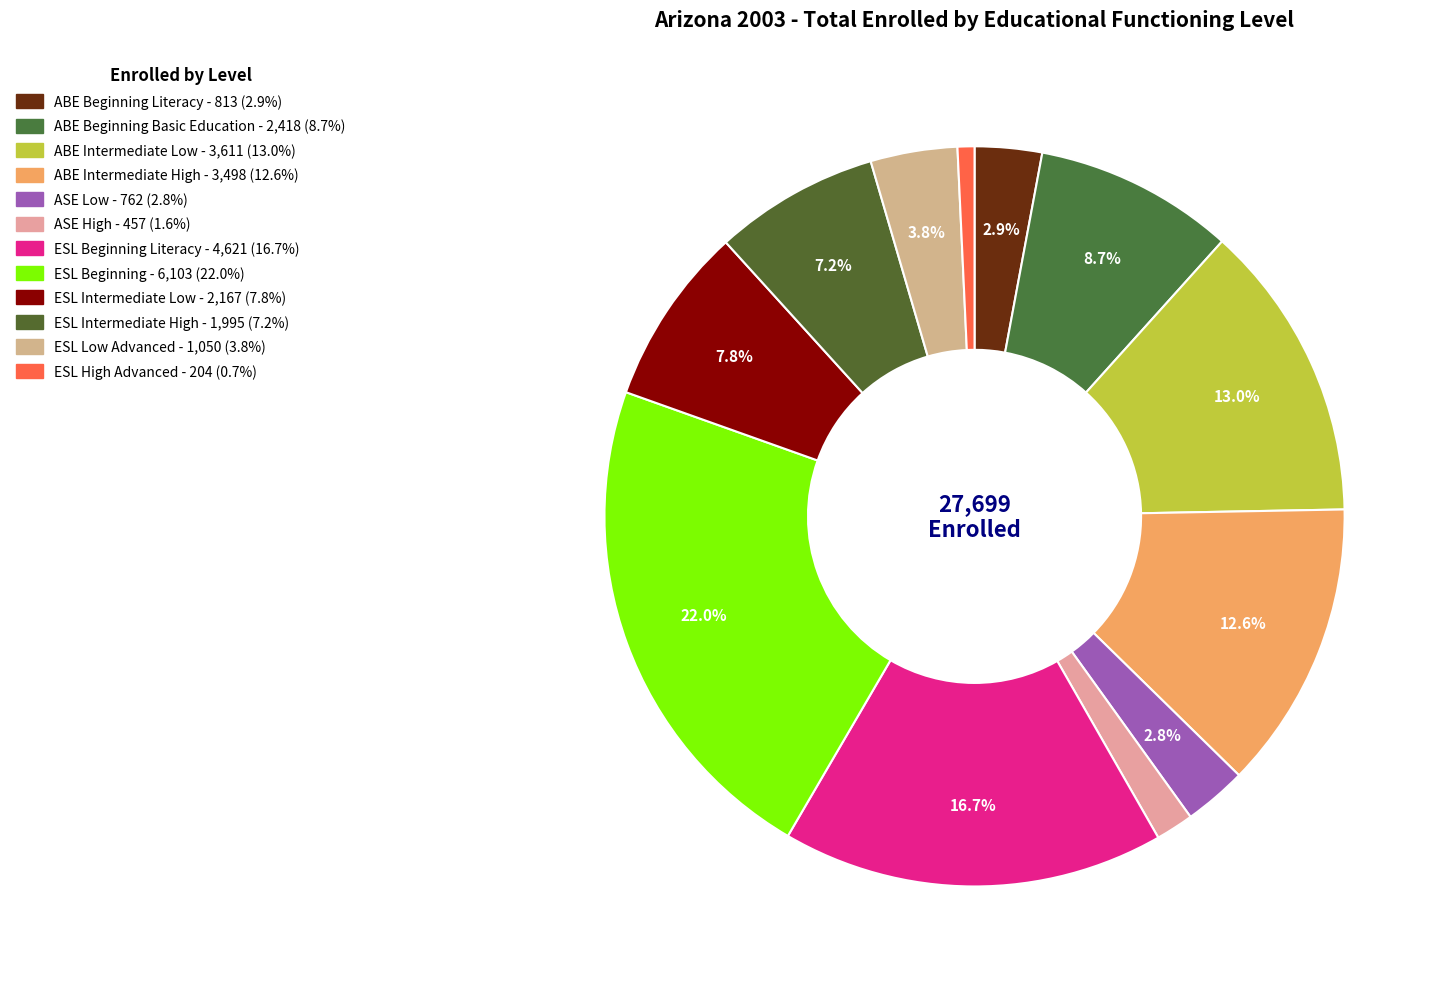

How many slices are in this pie chart?

12